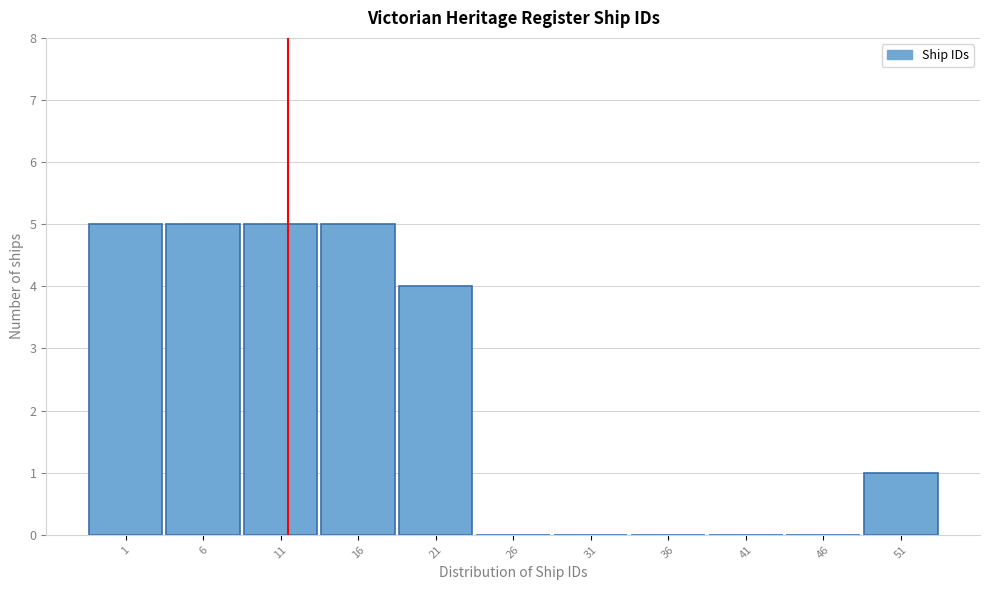

Reading left to right, list all the values displayed in this chart.

1=5	6=5	11=5	16=5	21=4	26=0	31=0	36=0	41=0	46=0	51=1